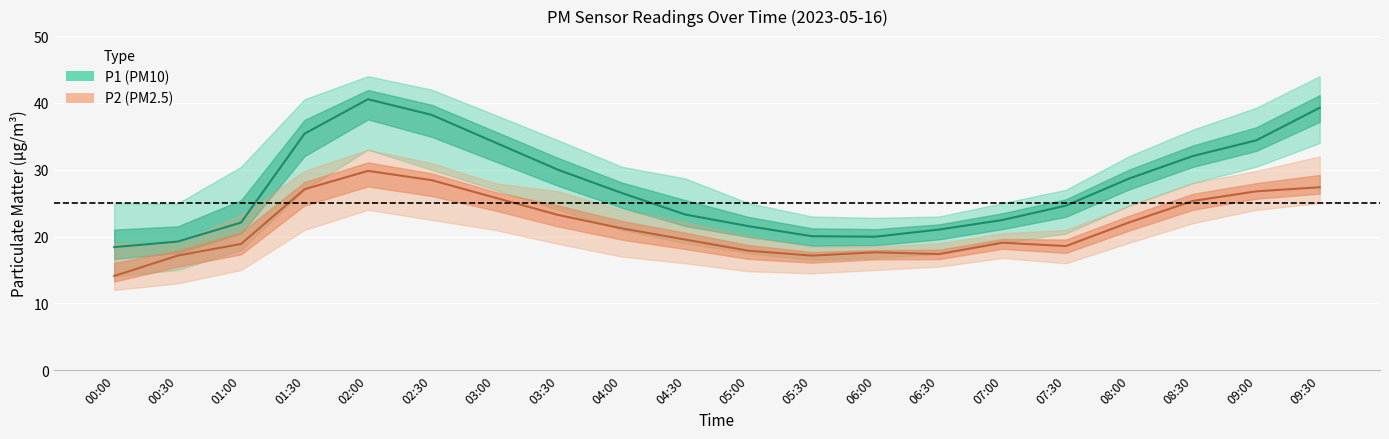

What is the maximum value shown in the chart?

40.5